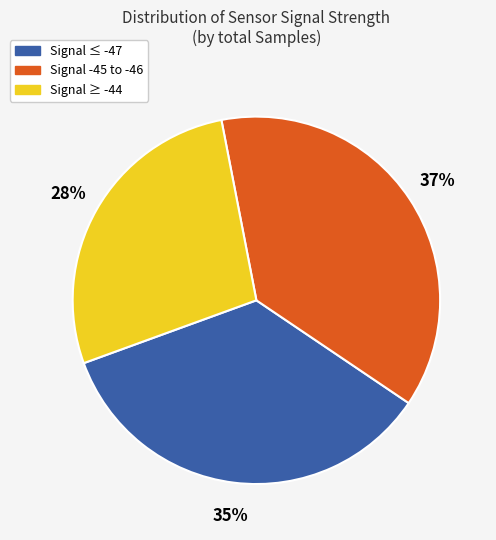

Is there a majority slice in this chart?

No